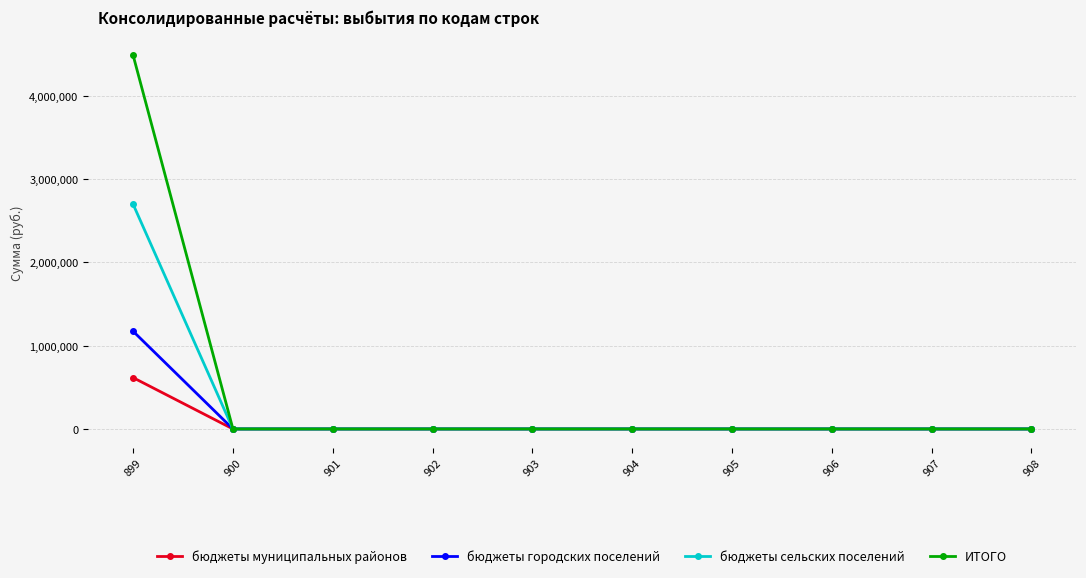

The бюджеты городских поселений series shows 0.0 at 901. True or false?

True